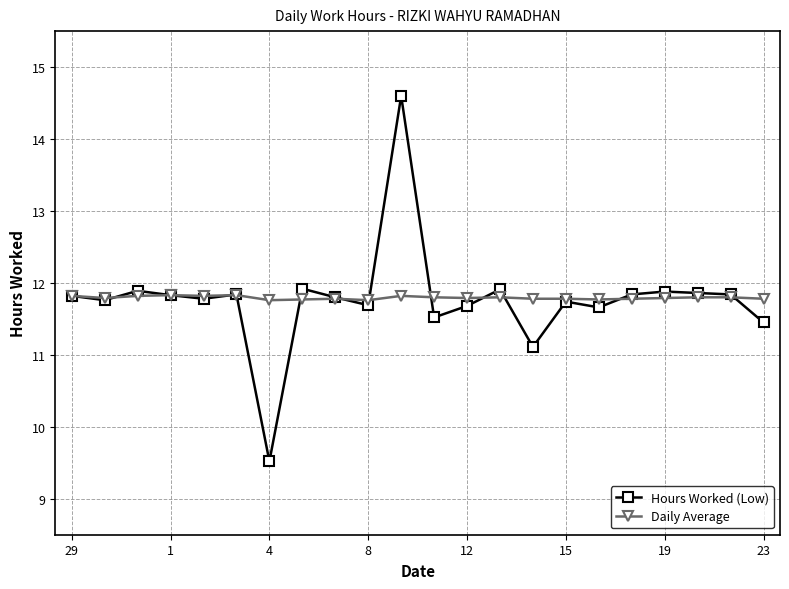

What are all the series names shown in the legend?

Hours Worked (Low), Daily Average